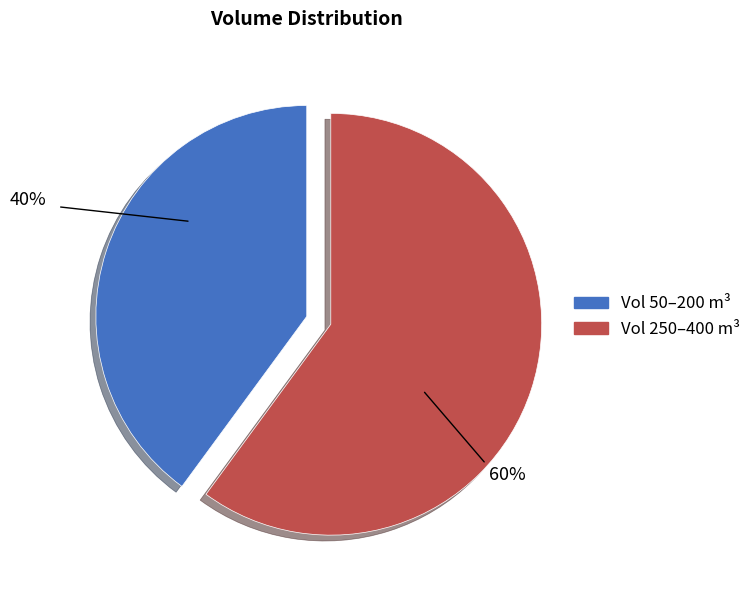

To the nearest percent, what is the average slice percentage?

50%